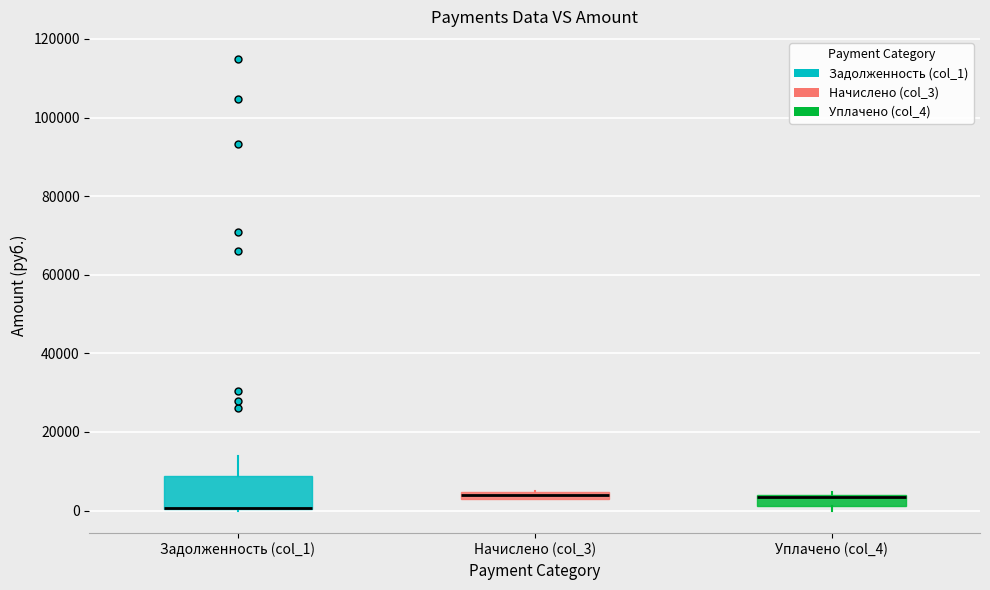

Which box is the tallest, from its lower edge to its upper edge?

Задолженность (col_1)